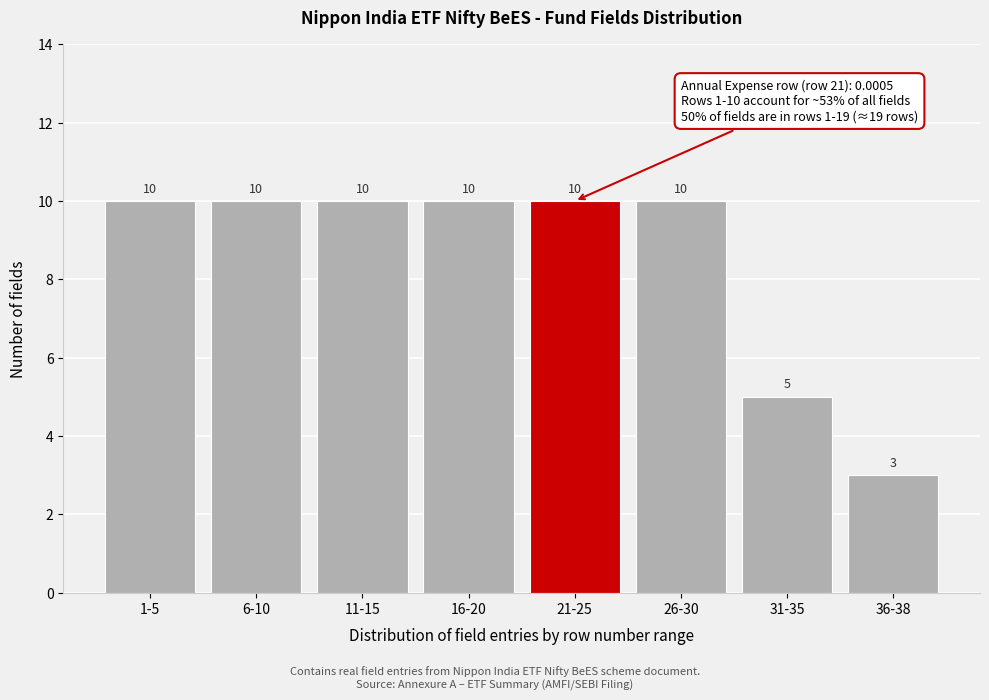

Reading left to right, transcribe all the data shown in this chart.

10	10	10	10	10	10	5	3